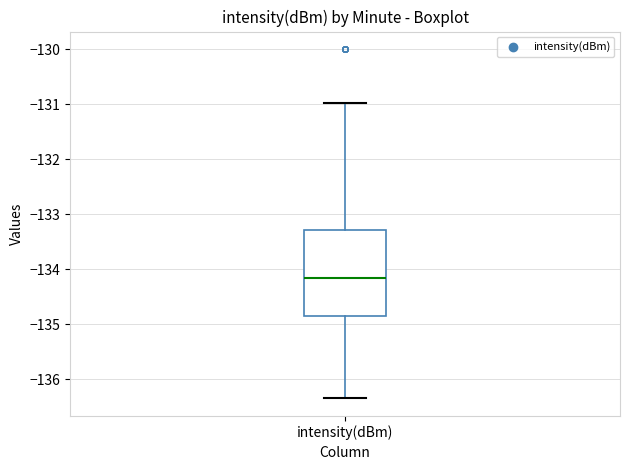

Where does the upper whisker of the box for intensity(dBm) end on the y-axis? The values are not printed on the chart, so give them approximately, as read against the axis.

-131.0